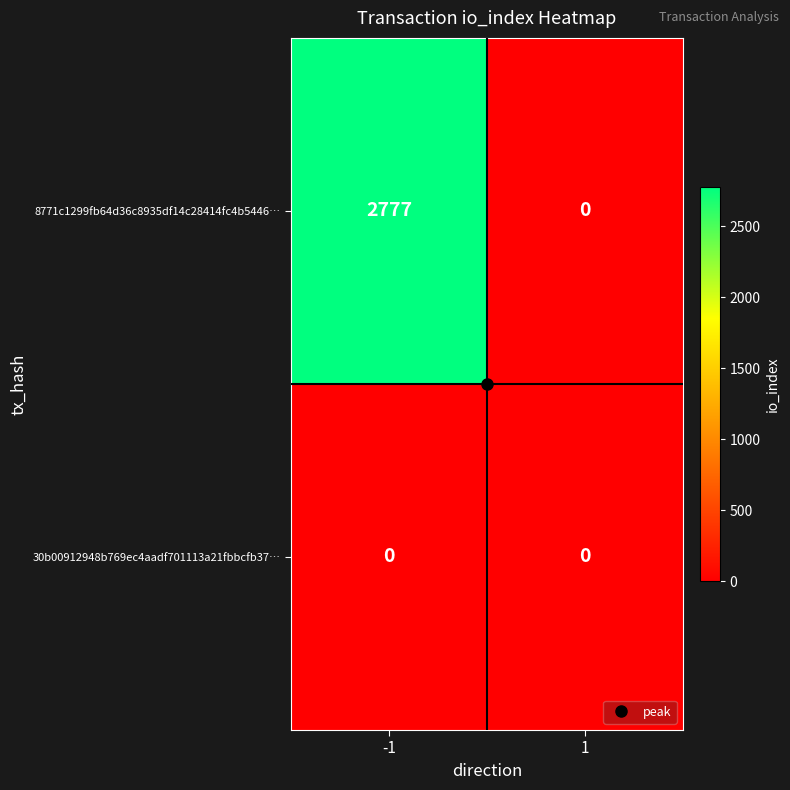

Rank the series by their maximum value, from highest to lowest.

8771c1299fb64d36c8935df14c28414fc4b5446…, 30b00912948b769ec4aadf701113a21fbbcfb37…